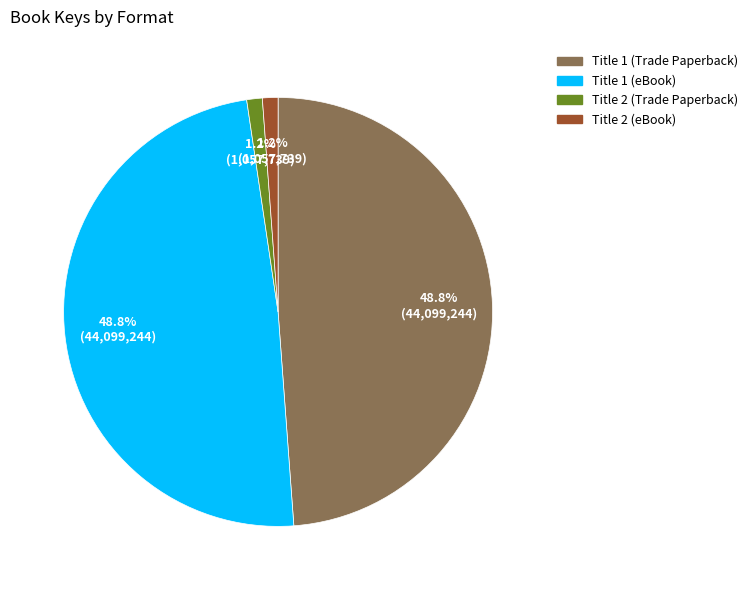

How much of the chart is everything except Title 1 (eBook)?

51.2%